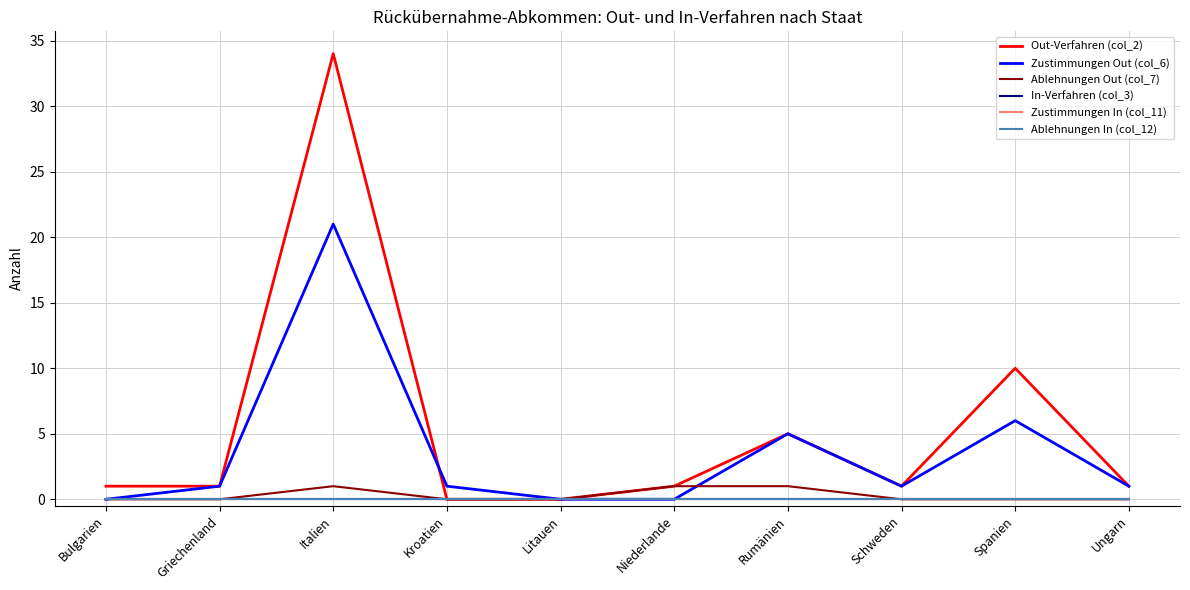

What is the label of the 6th point from the left?

Niederlande